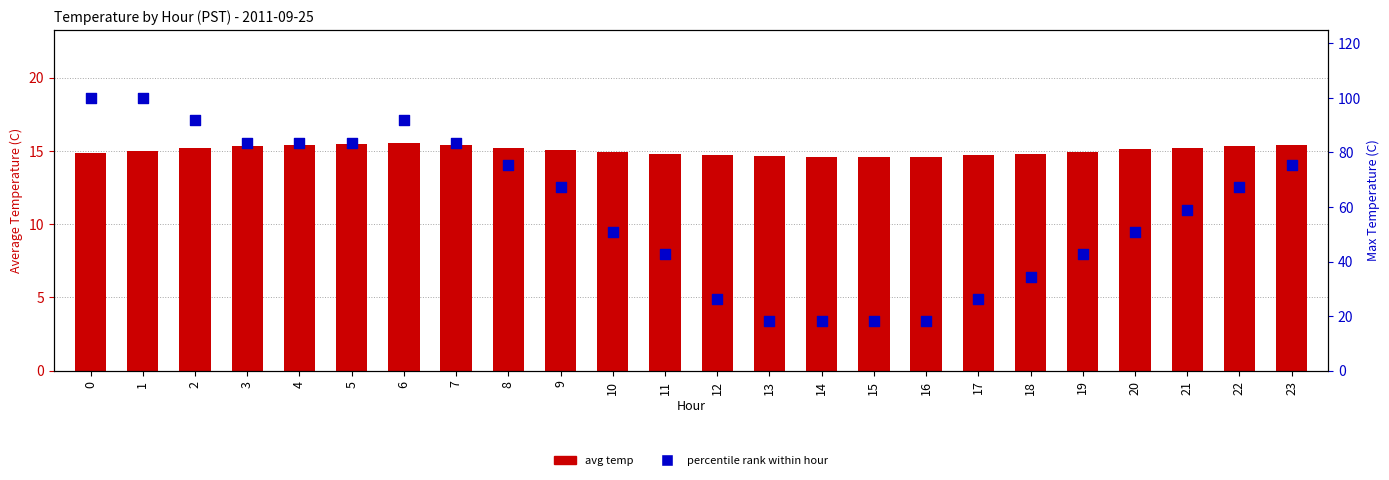

At which category is the sum across all series the highest?

1